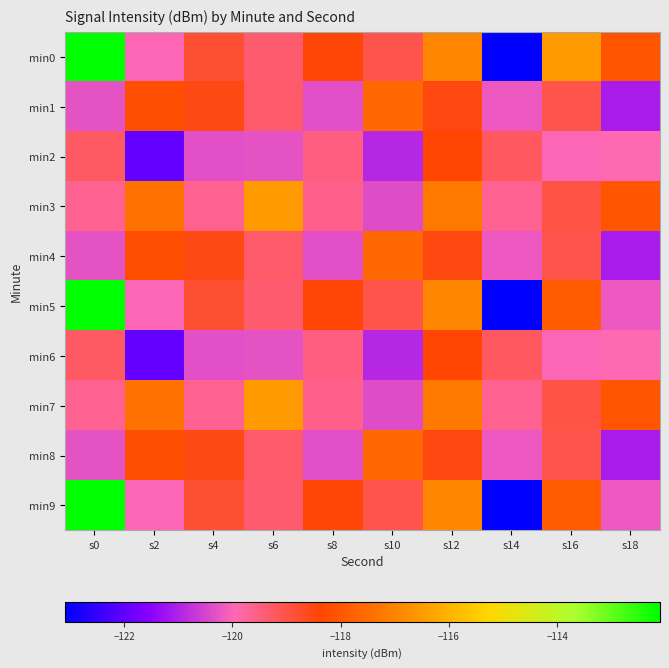

What is the total value across all series at s18?

-1197.7